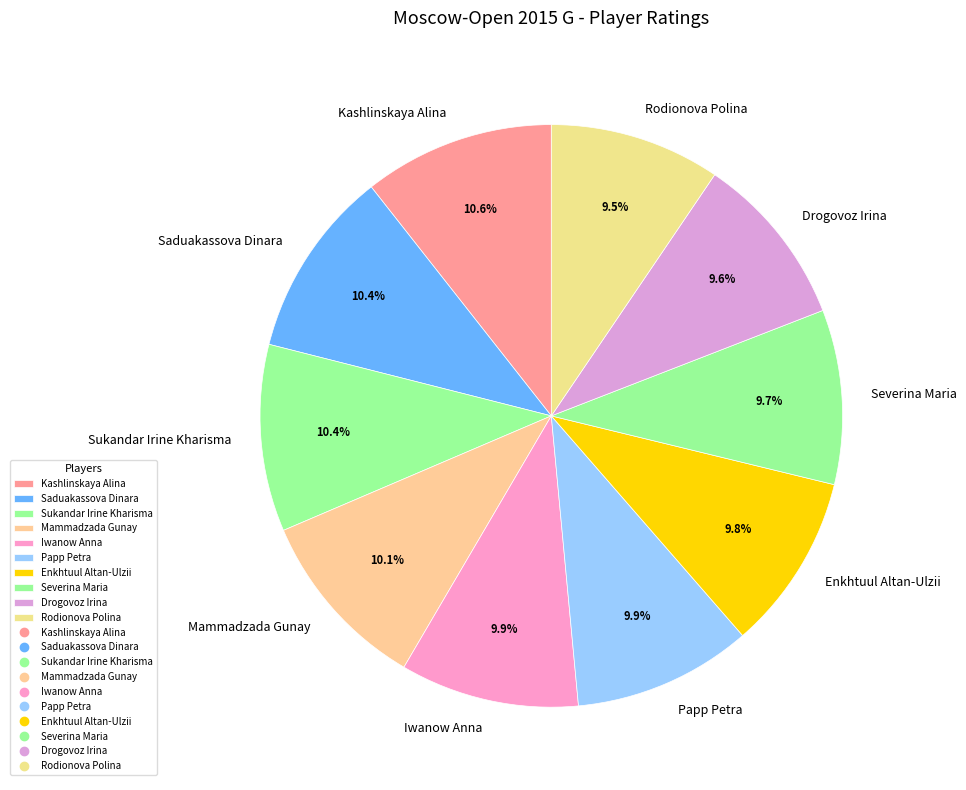

To the nearest percent, what portion does Enkhtuul Altan-Ulzii represent?

10%